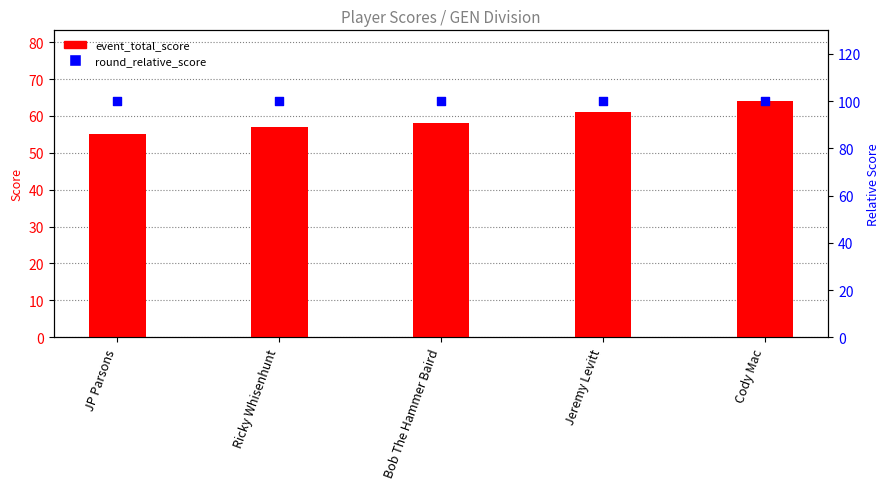

What is the total value across all series at Jeremy Levitt?

161